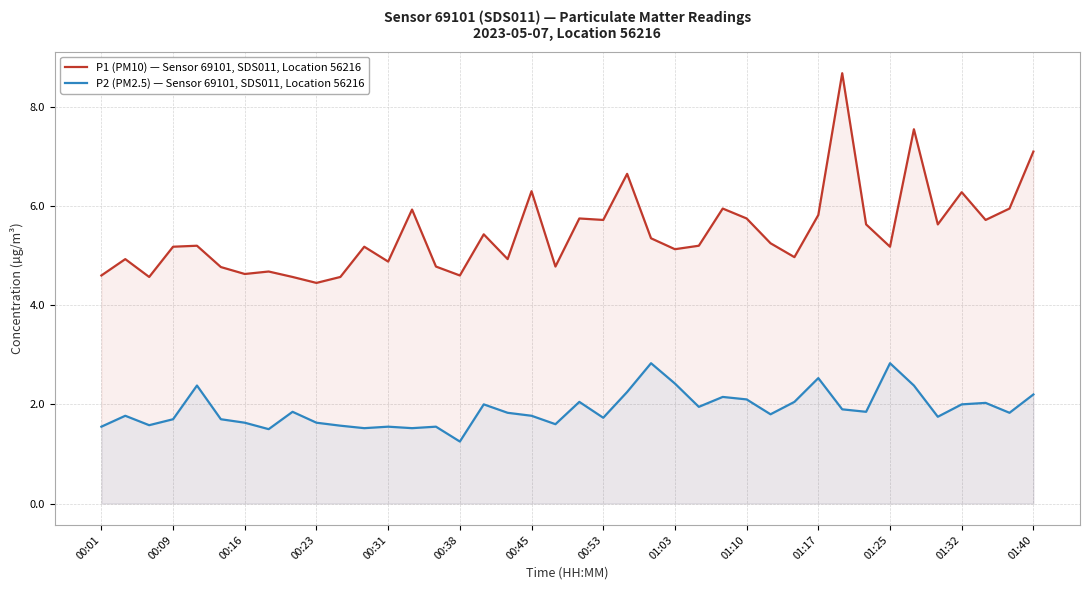

Is the value of P1 (PM10) — Sensor 69101, SDS011, Location 56216 at 01:40 greater than the value of P2 (PM2.5) — Sensor 69101, SDS011, Location 56216 at 00:31?

Yes